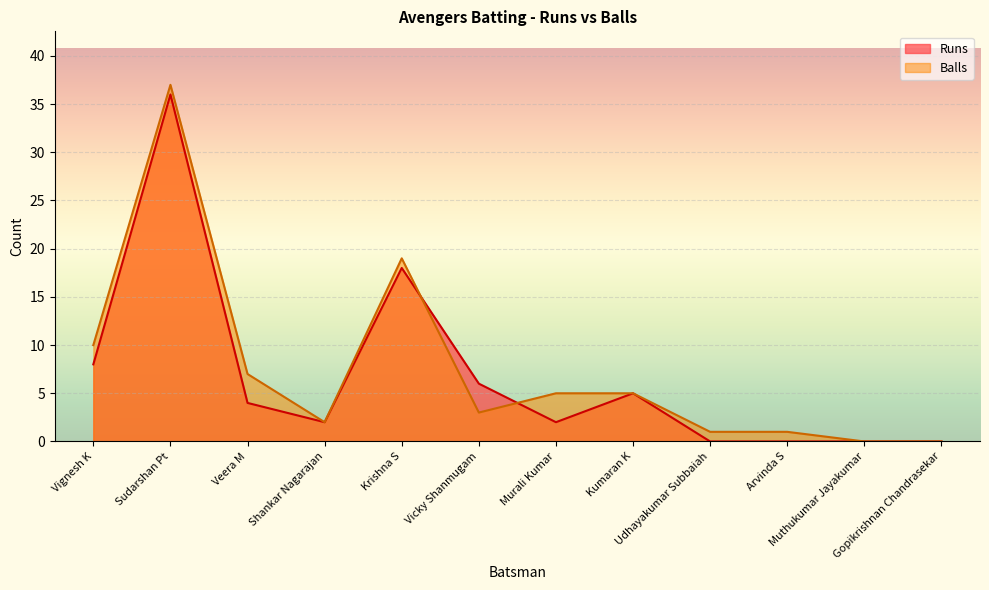

True or false: Balls has more than 1 points higher than both neighbors.

True